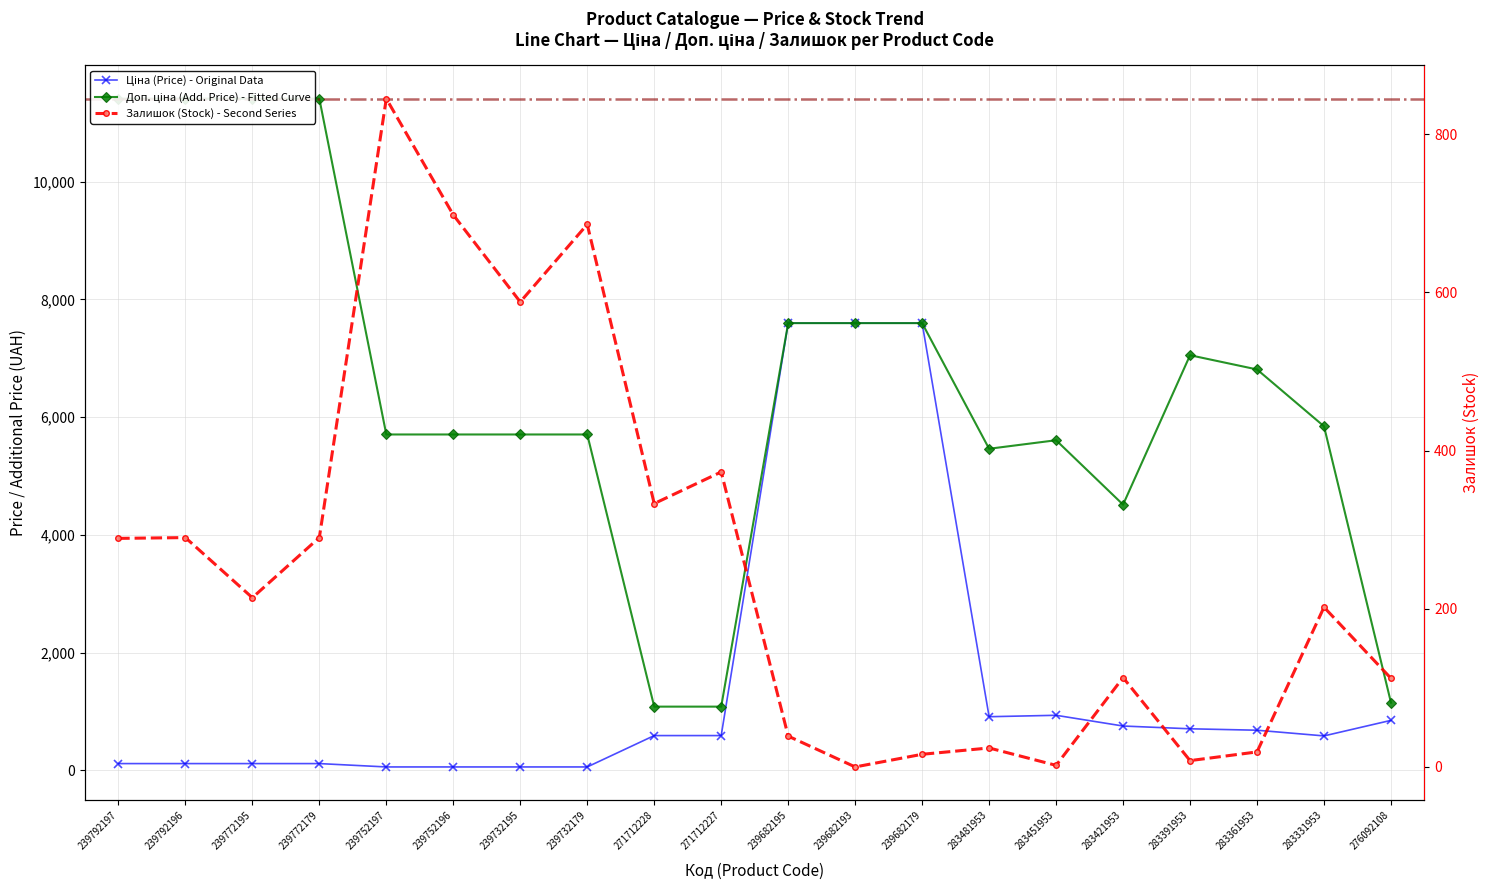

At which category is the sum across all series the highest?

239682195